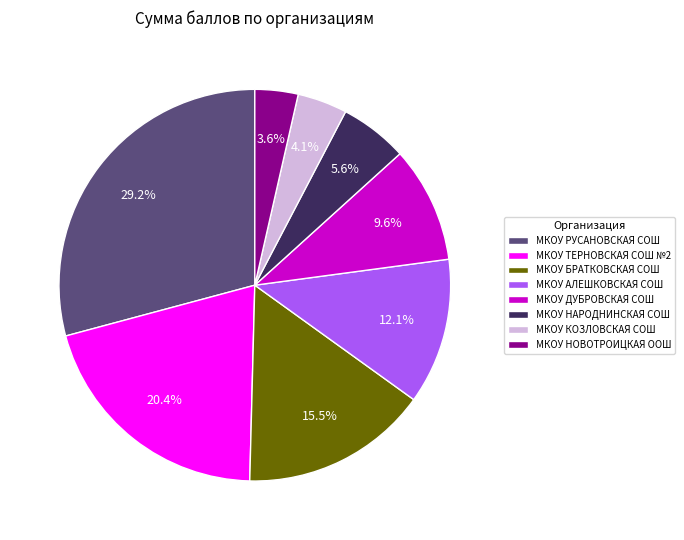

The МКОУ КОЗЛОВСКАЯ СОШ slice represents 11% of the pie. True or false?

False